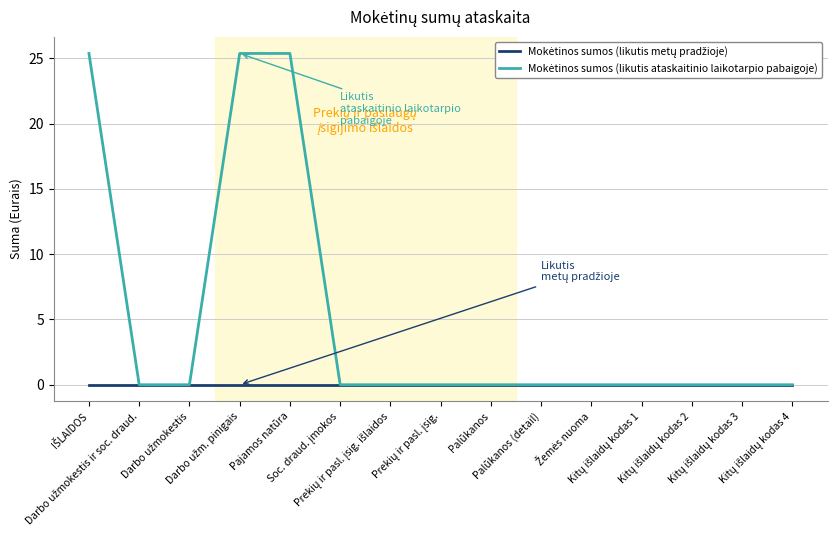

What is the greatest value displayed?

25.4